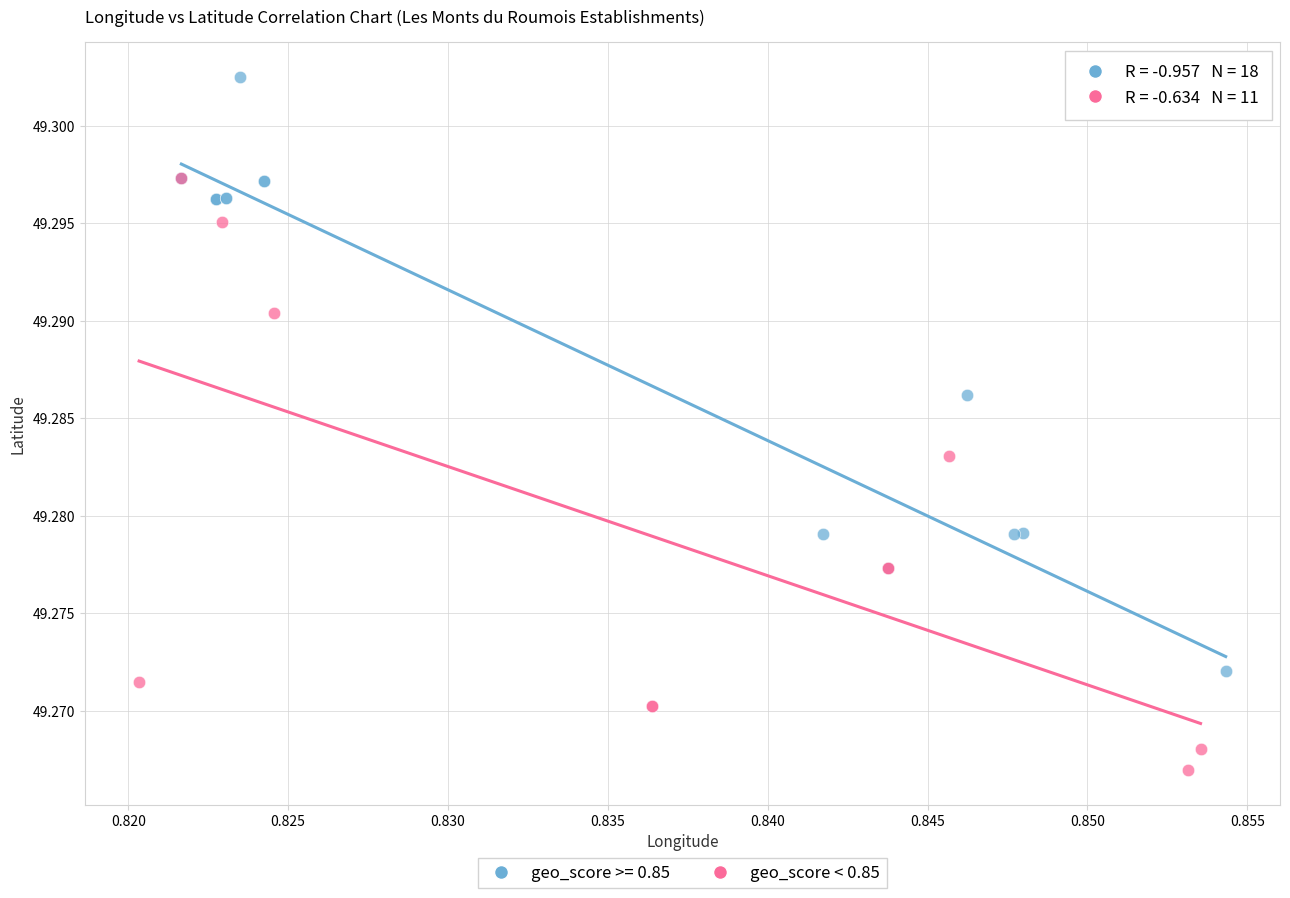

Which series contains the lowest Y value?

geo_score < 0.85